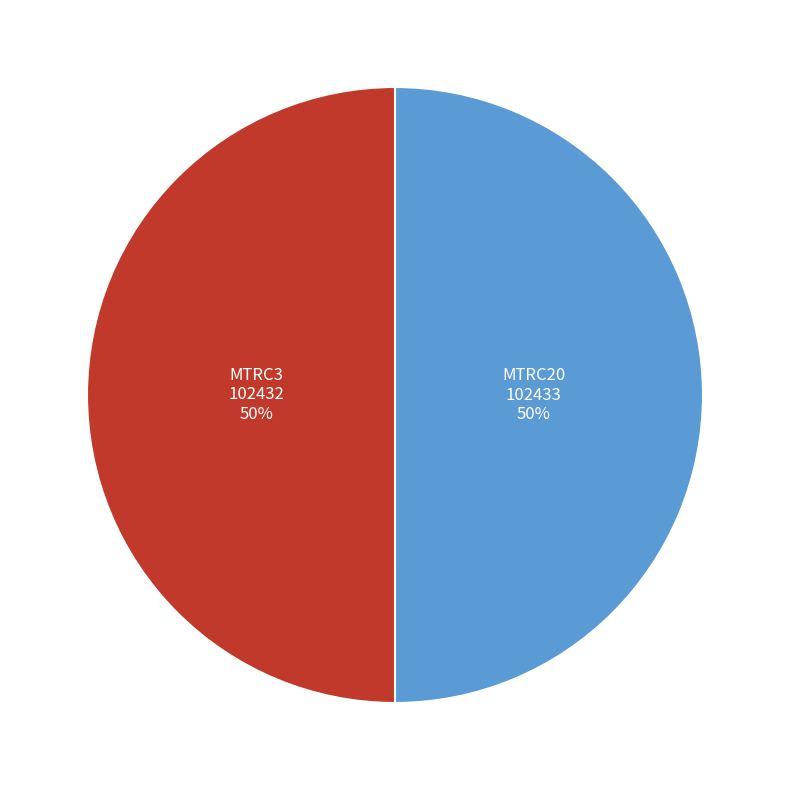

To the nearest percent, what is the average slice percentage?

50%